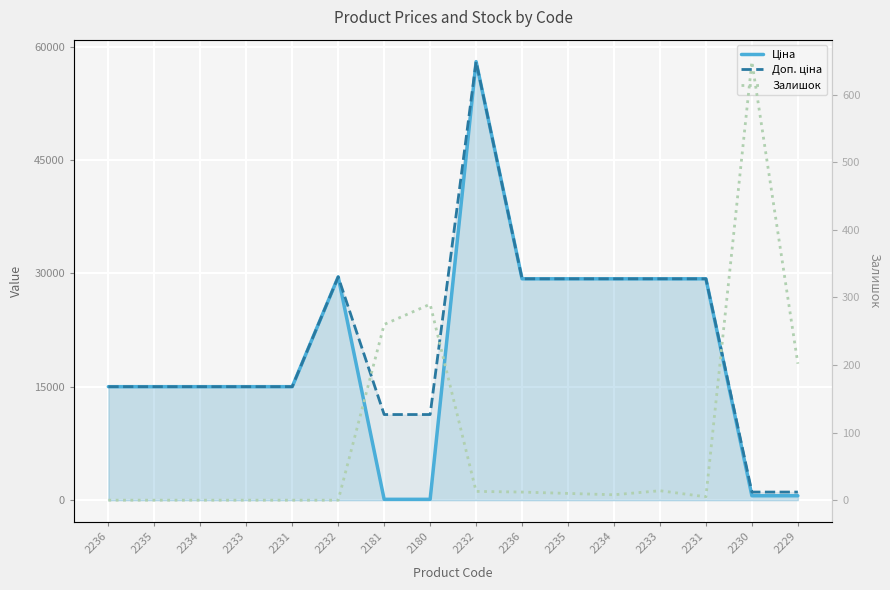

Is the value of Залишок at 2236 greater than the value of Ціна at 2233?

No